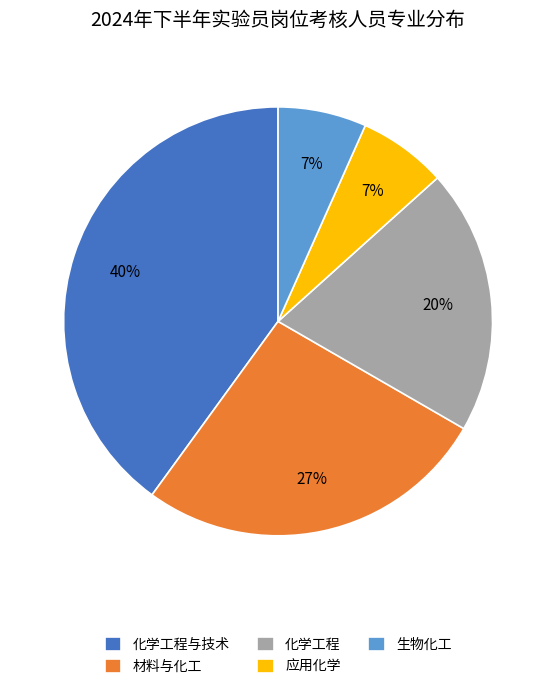

To the nearest percent, what portion does 化学工程 represent?

20%